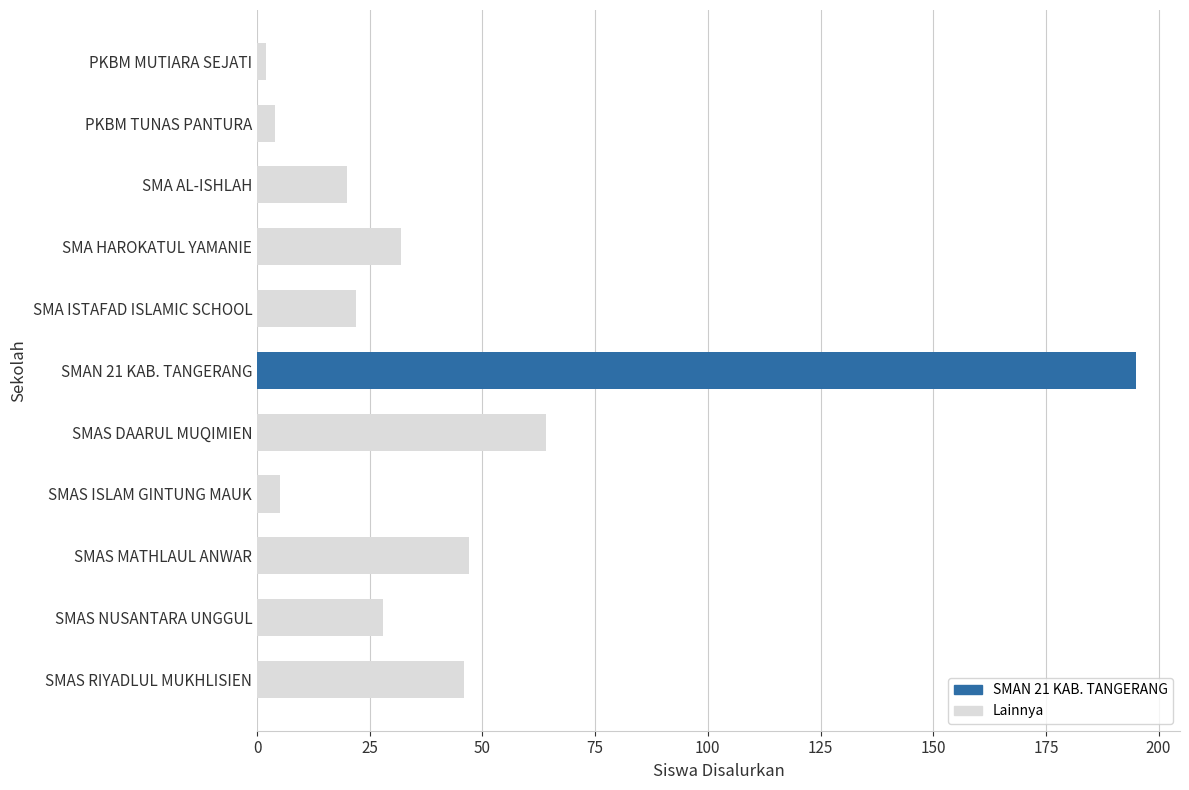

What is the change in value from SMA AL-ISHLAH to SMAS NUSANTARA UNGGUL?

+8